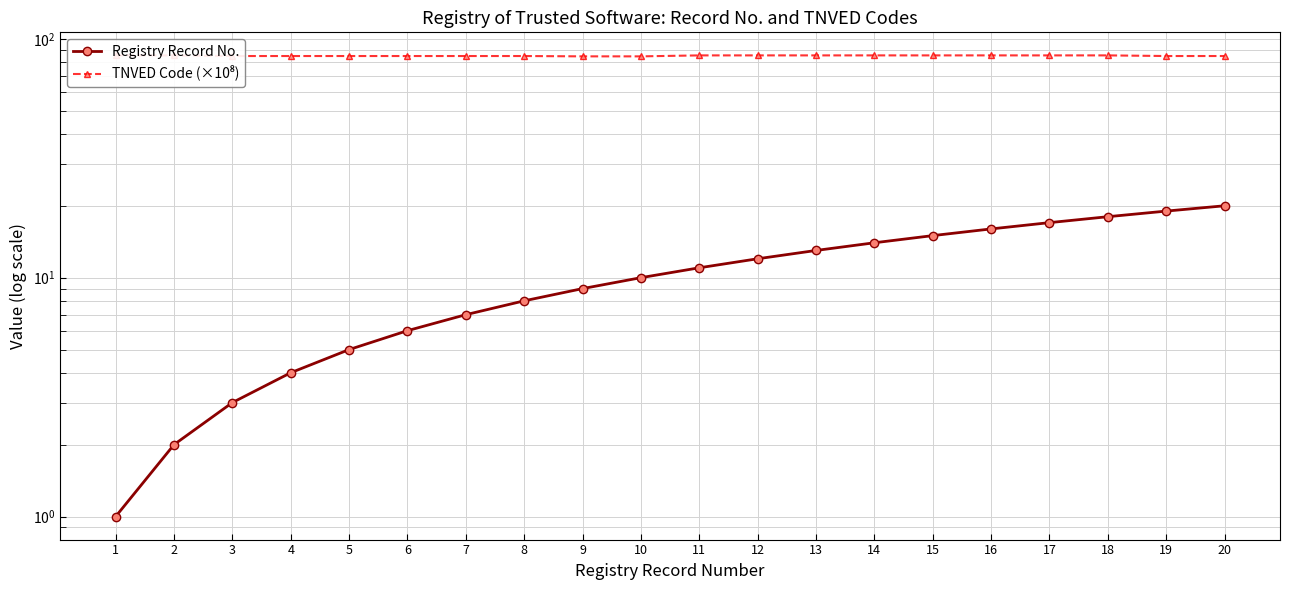

How many data points in Registry Record No. are less than 11?

10